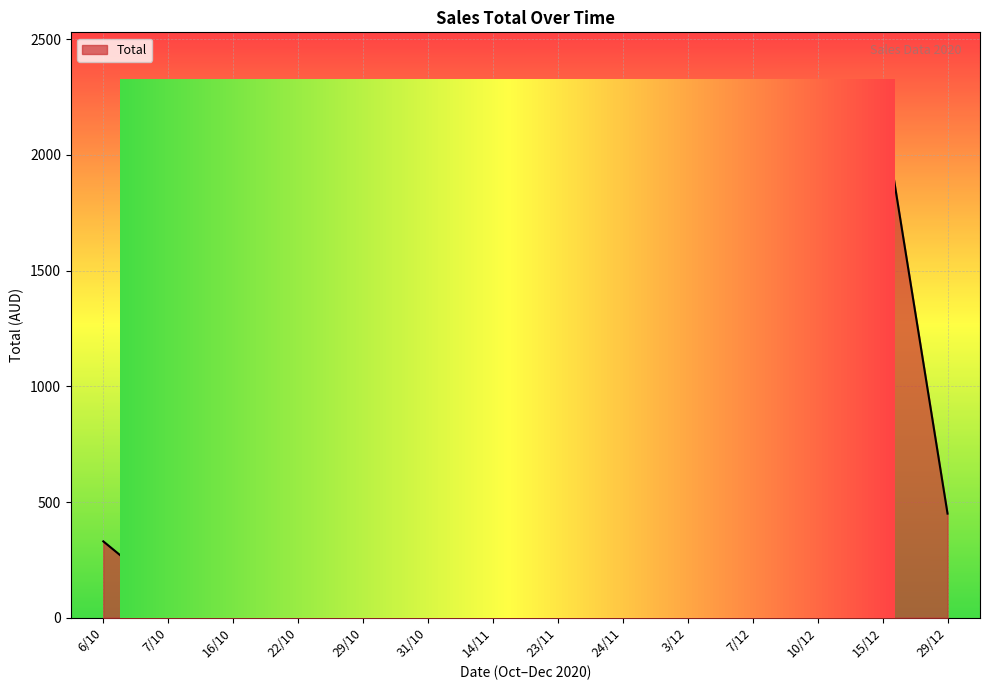

The chart shows a value of 157 at 3/12. True or false?

False